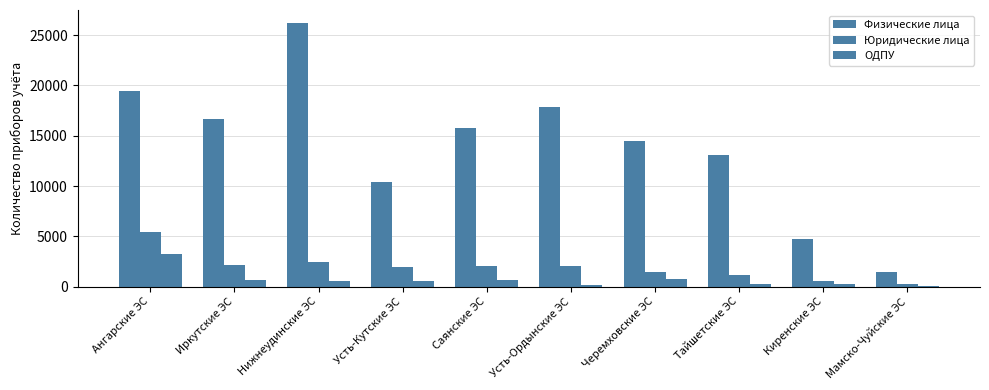

Are the bars grouped side by side (vs. stacked)?

Yes